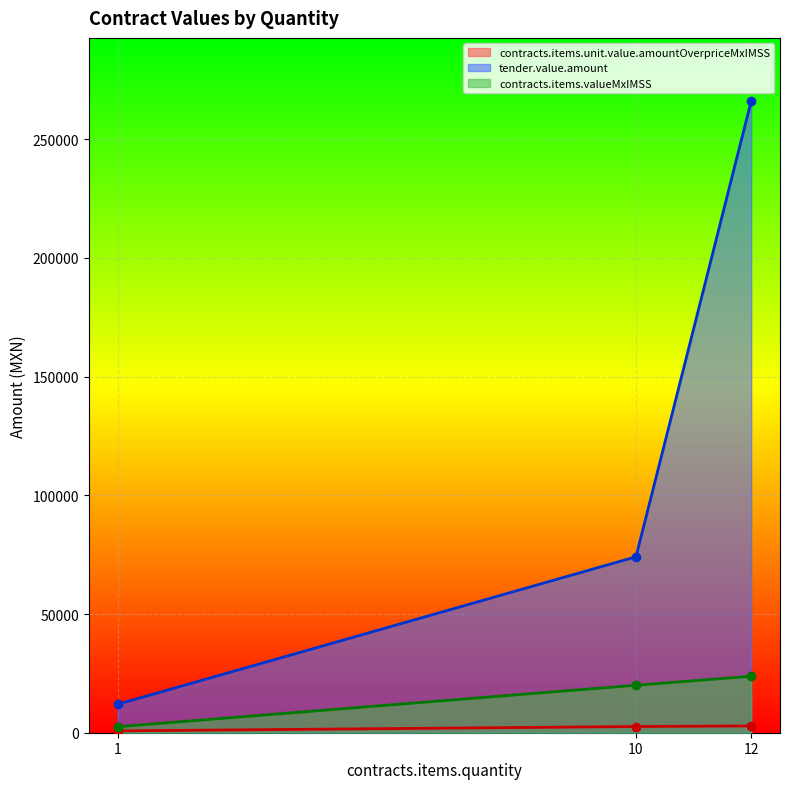

Which series has the largest range (max minus min)?

tender.value.amount